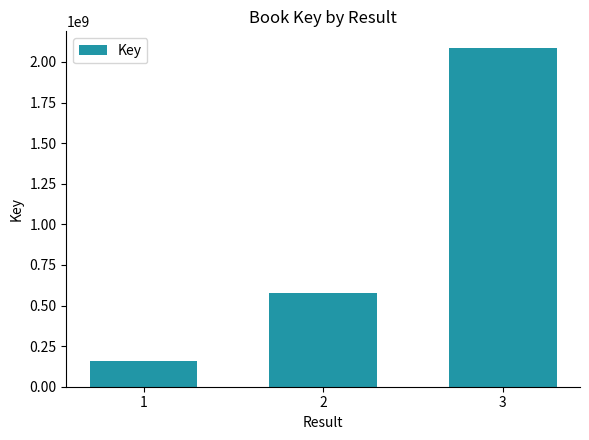

How many values are between 159569413 and 2084541569?

3